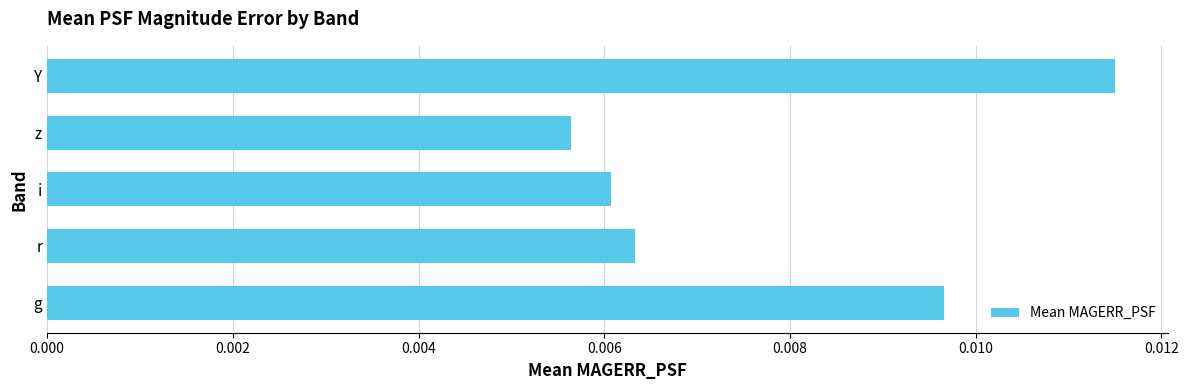

How many values are between 0 and 1?

5